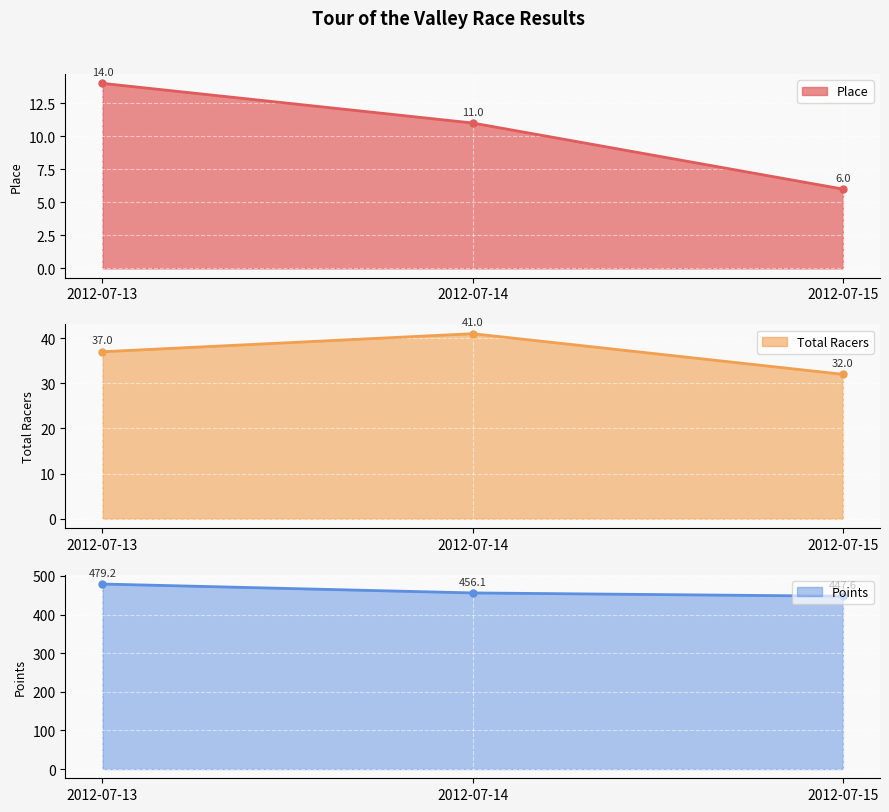

How many lines are shown in the chart?

3